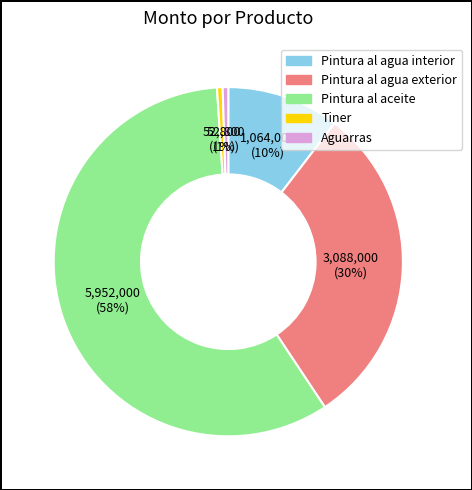

True or false: Pintura al aceite accounts for 48% of the total.

False